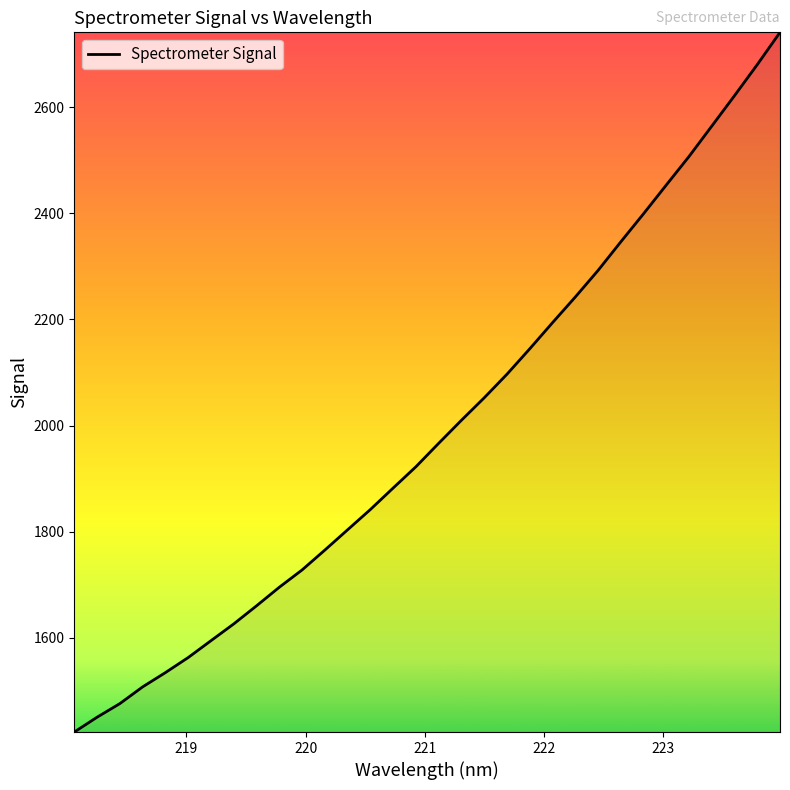

What is the maximum value shown in the chart?

2741.1